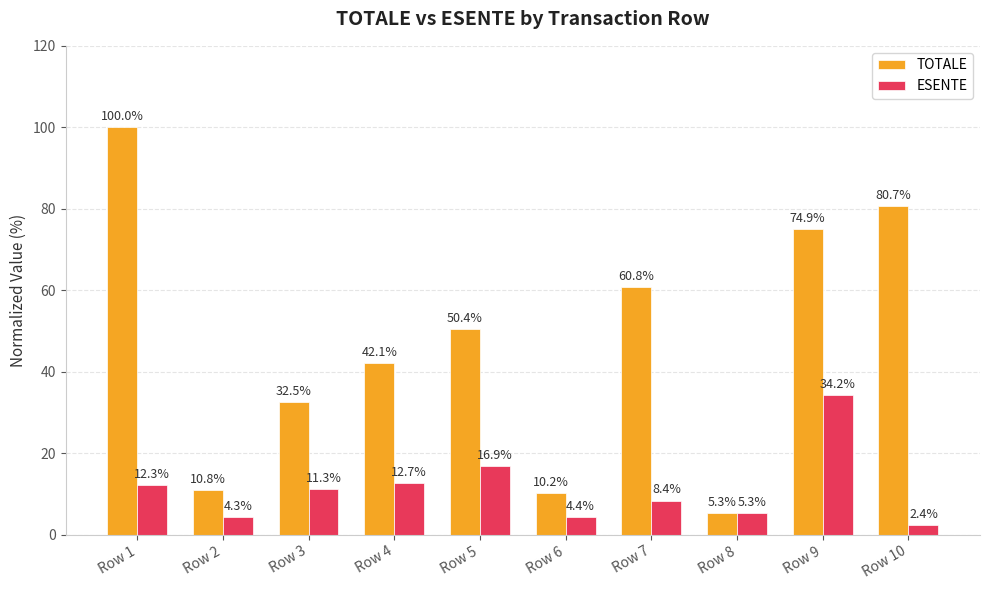

Rank the series at Row 9 from highest to lowest value.

TOTALE, ESENTE